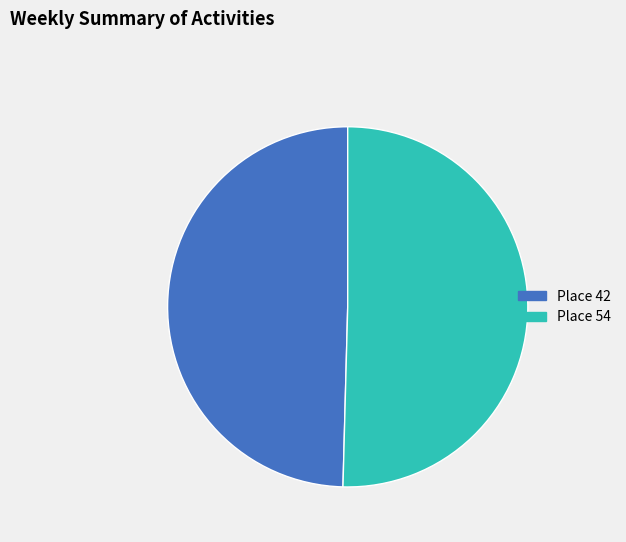

Is the sum of Place 54 and Place 42 greater than half?

Yes